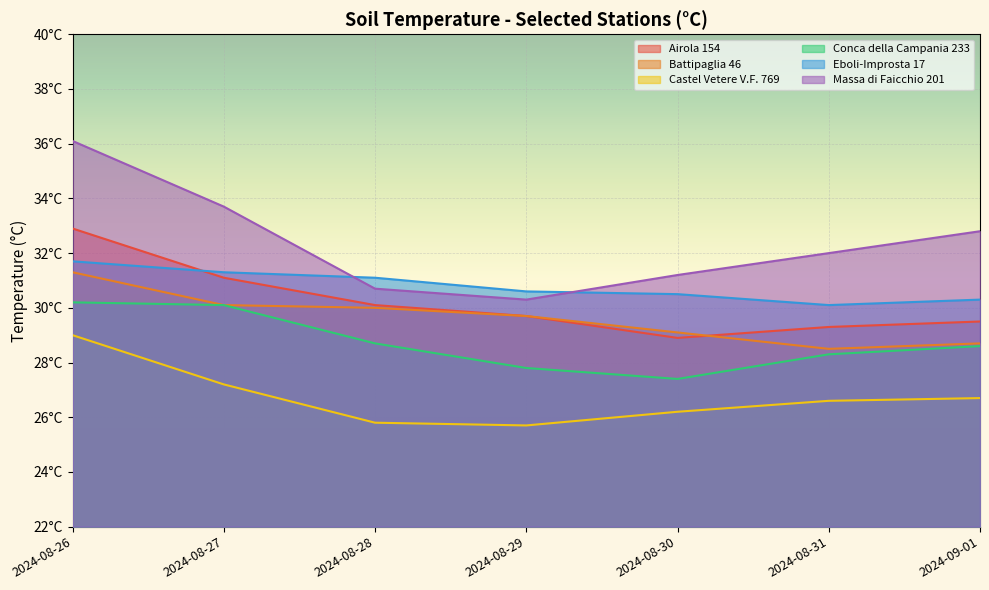

Does the chart display data point markers on the line(s)?

No